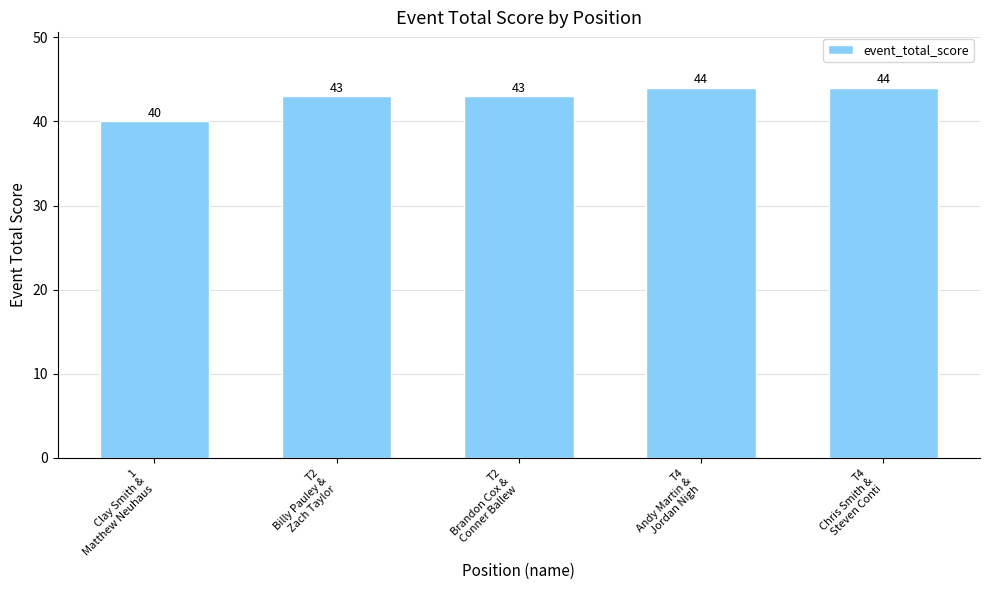

Count the values in the range 43 to 44.

4